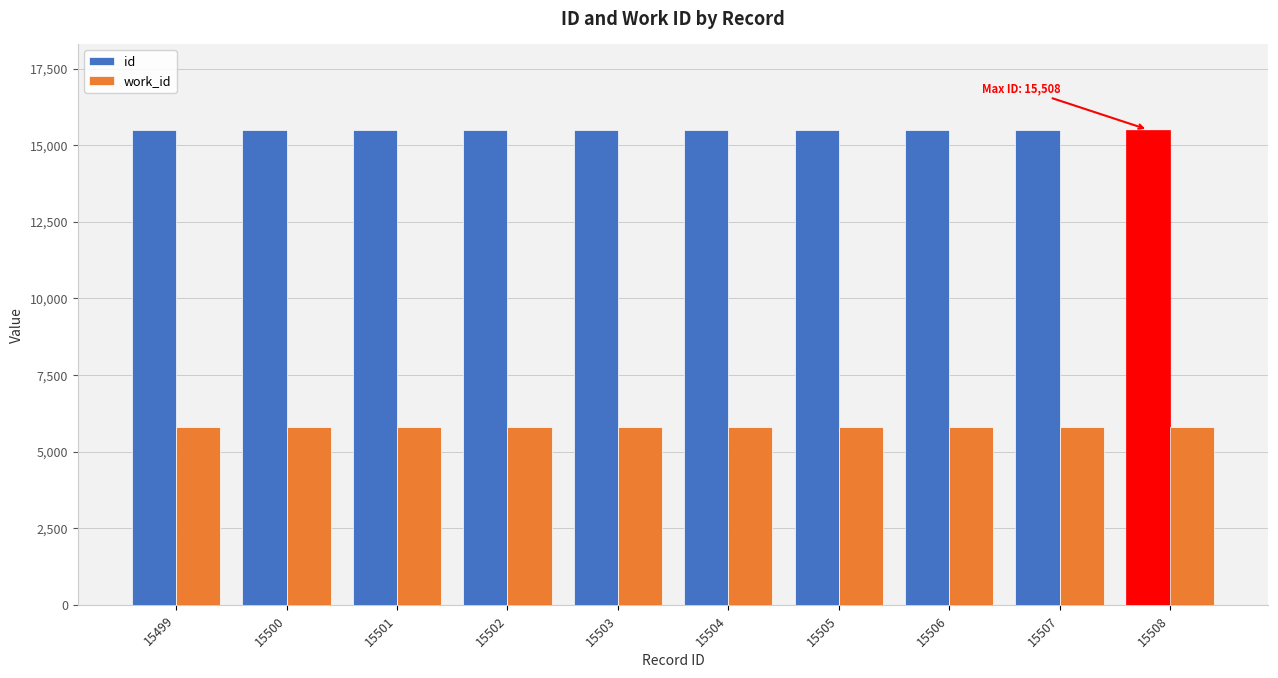

Rank the series by their maximum value, from lowest to highest.

work_id, id